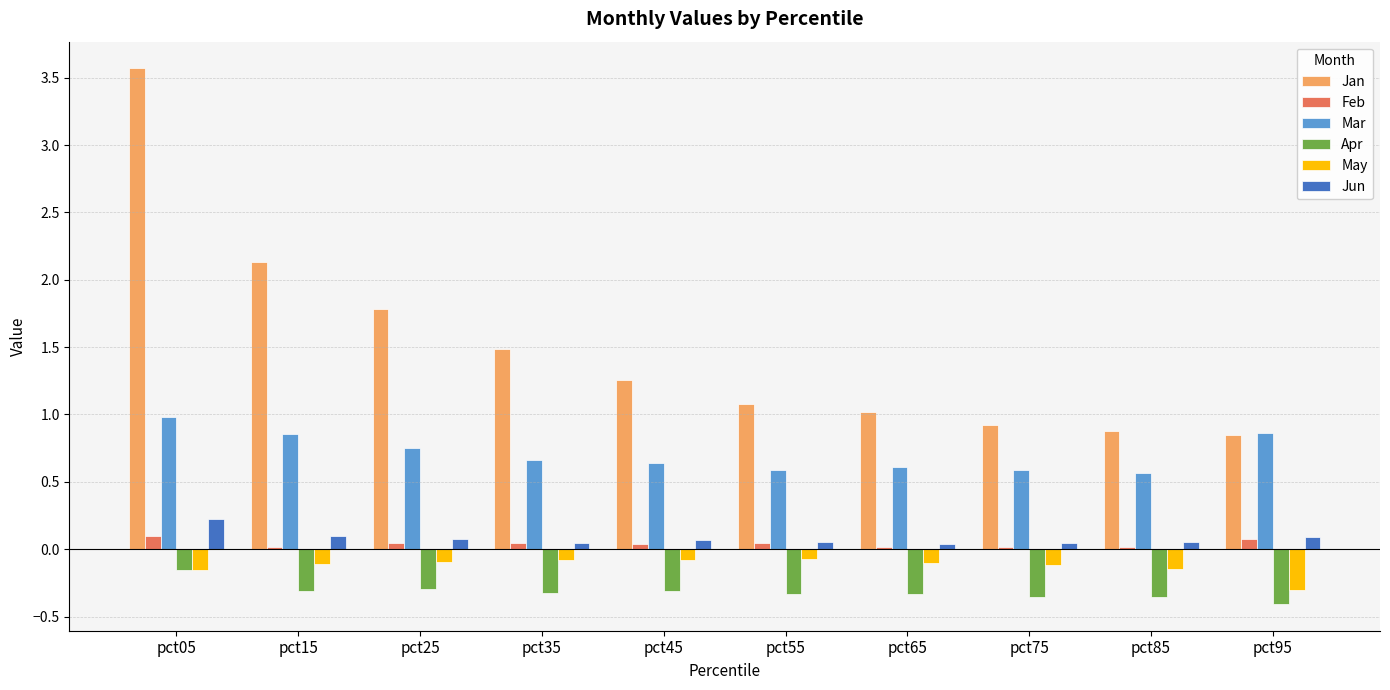

What is the greatest value displayed?

3.6